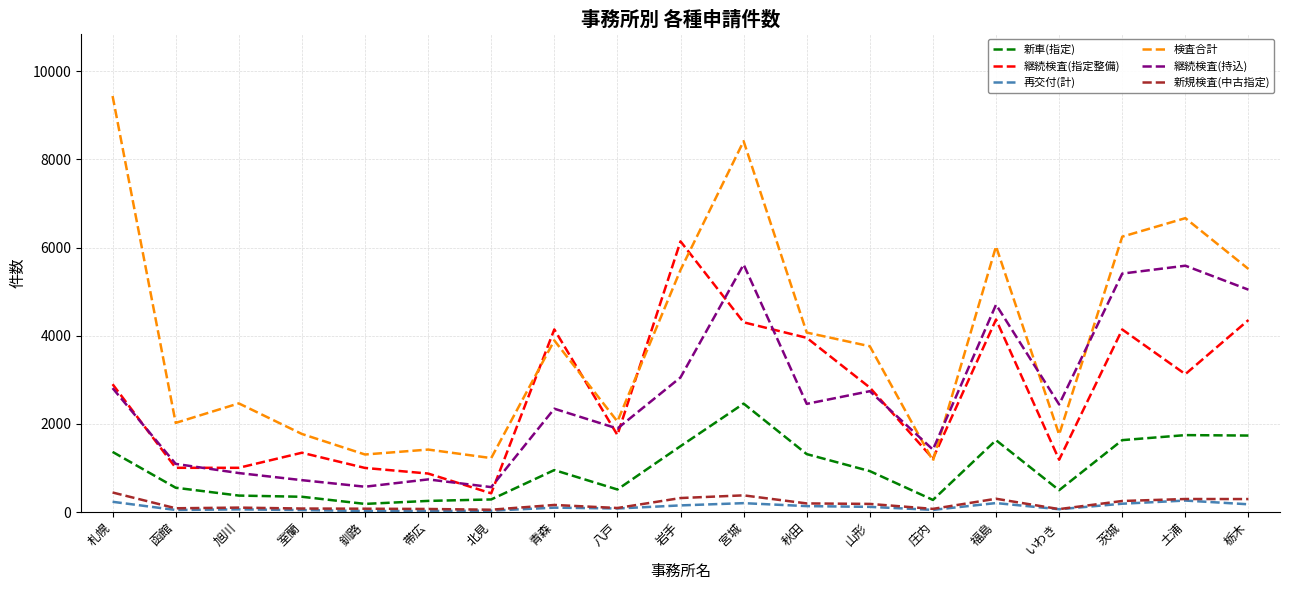

Which series has the largest range (max minus min)?

検査合計